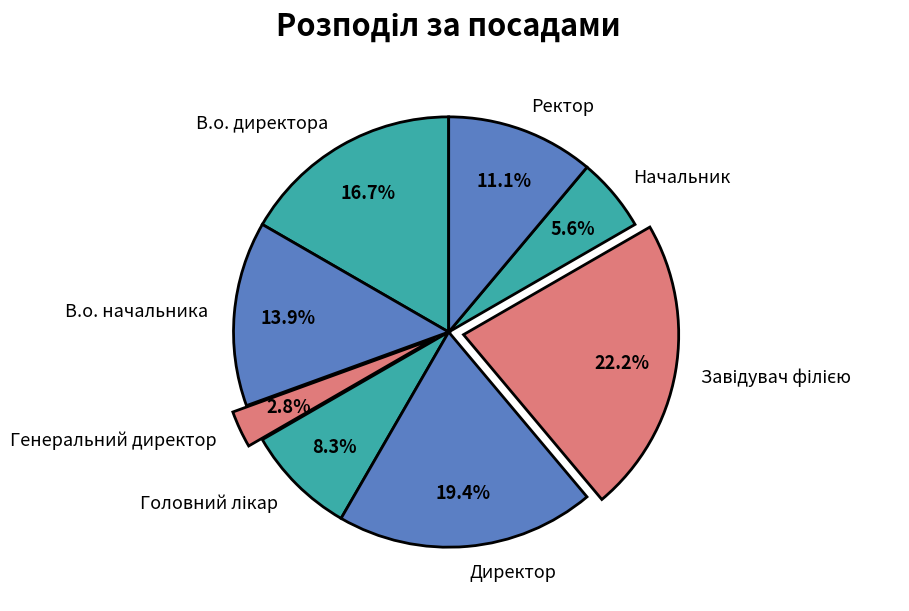

What is the smallest slice in the pie chart?

Генеральний директор